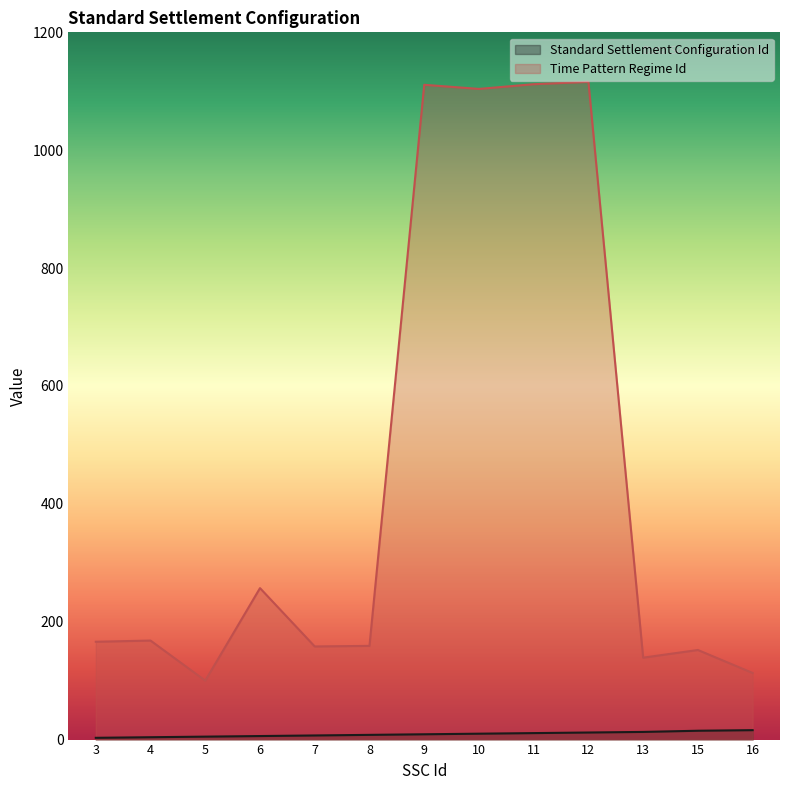

At which category does Time Pattern Regime Id reach its first local valley?

5